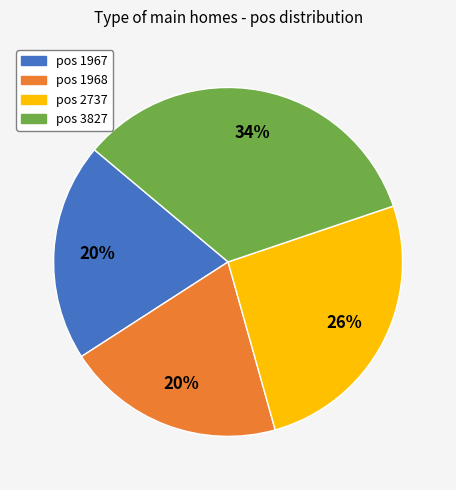

To the nearest percent, what percentage of the pie is pos 1968?

20%